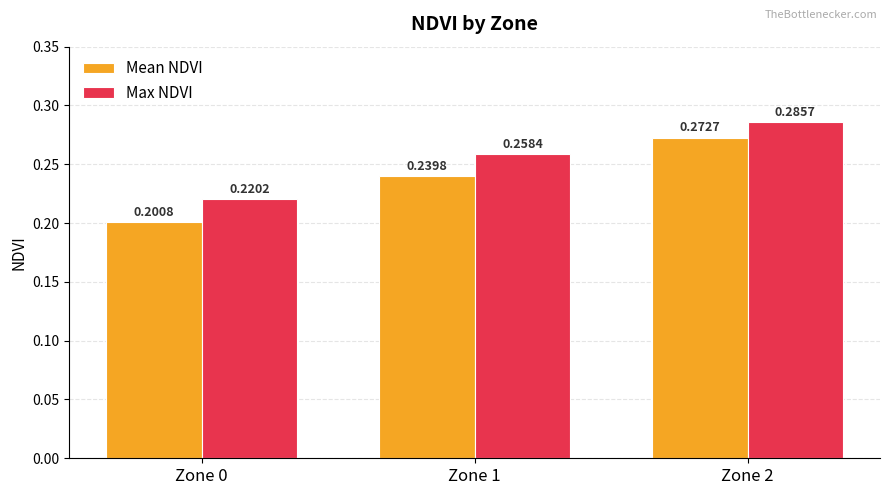

At which category is the sum across all series the highest?

Zone 2